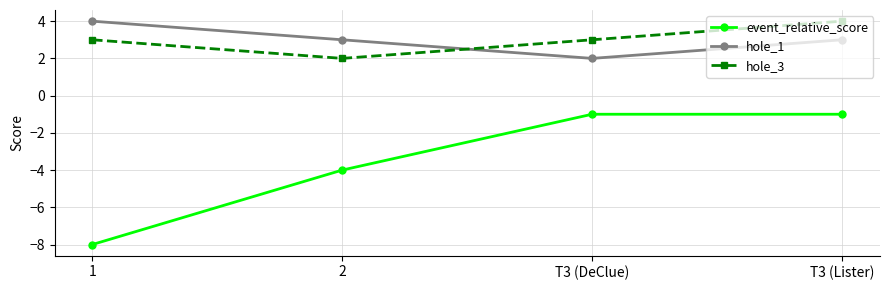

The hole_3 series shows 5 at T3 (Lister). True or false?

False